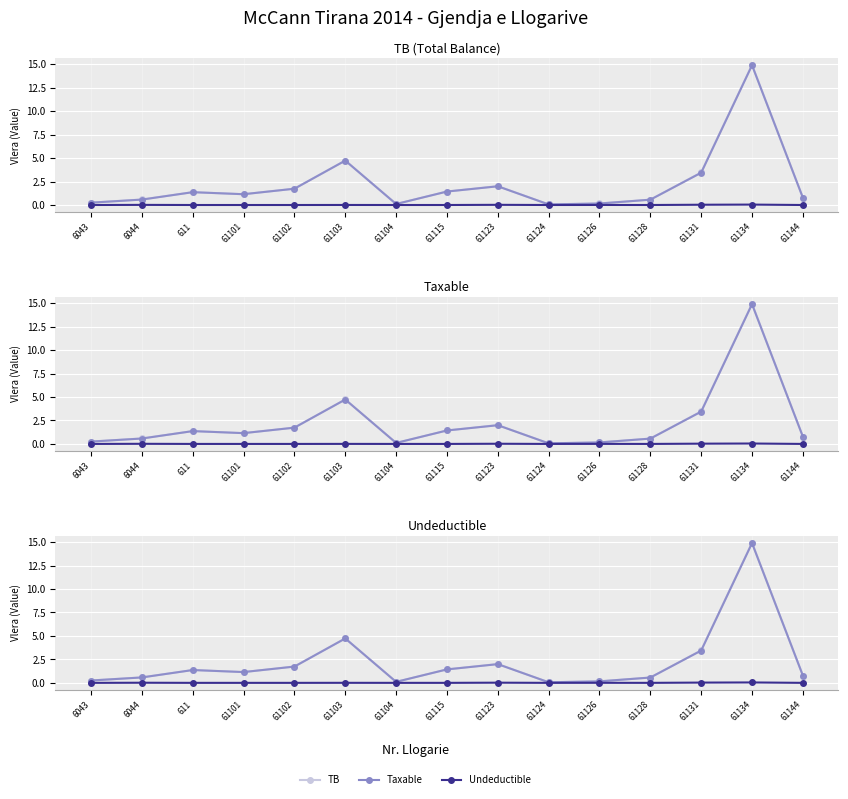

True or false: Undeductible has a value of 0.0 at 61104.

True